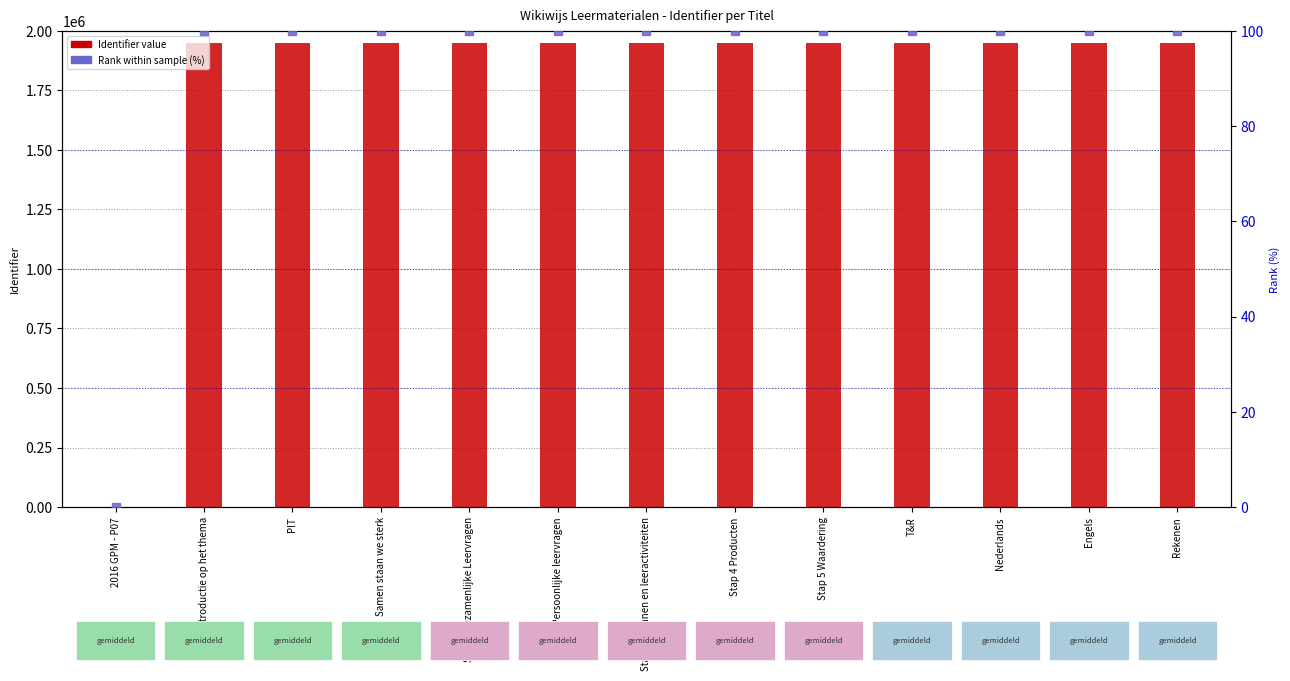

Which series has the widest spread of Y values?

Identifier (count)